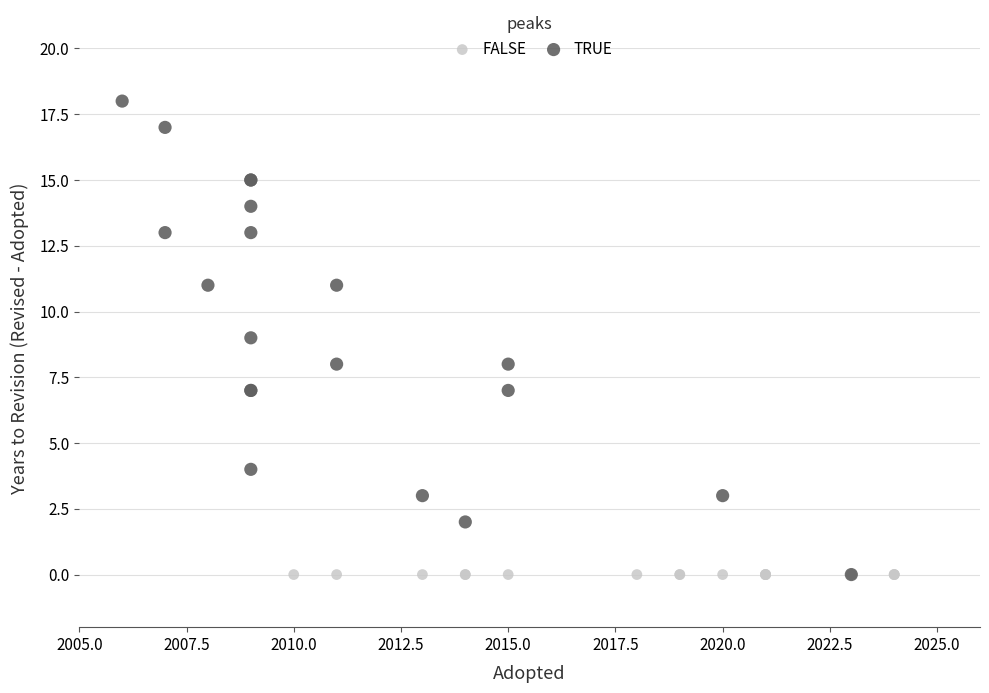

Which series reaches the maximum Y coordinate?

TRUE